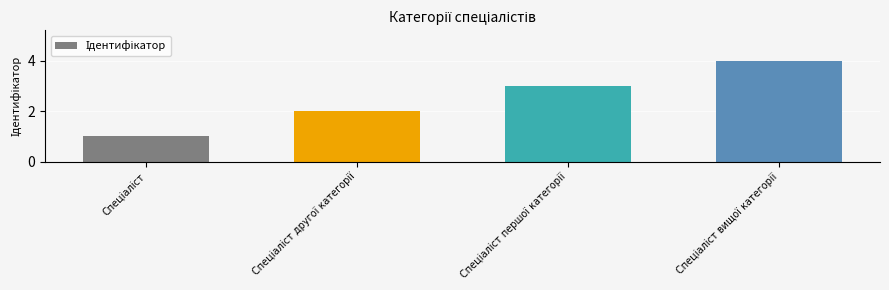

What is the sum of all values?

10